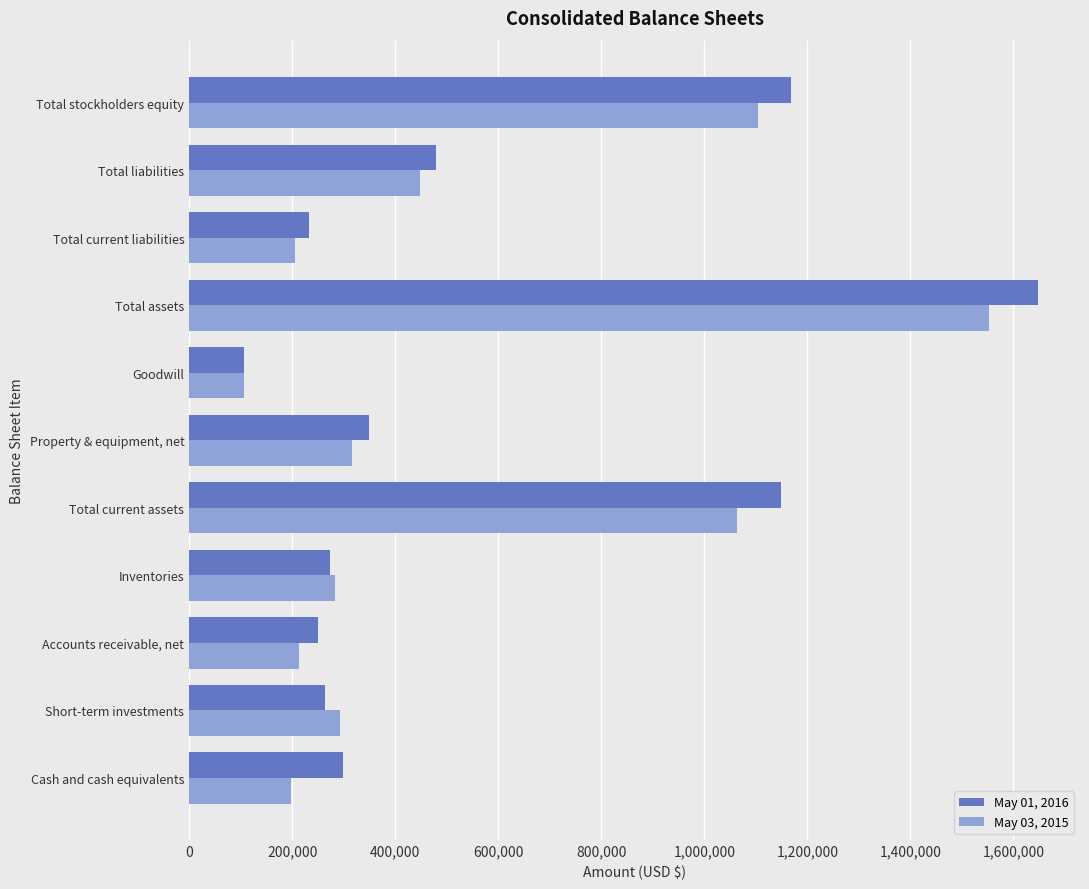

List the series in order of their peak value, highest first.

May 01, 2016, May 03, 2015